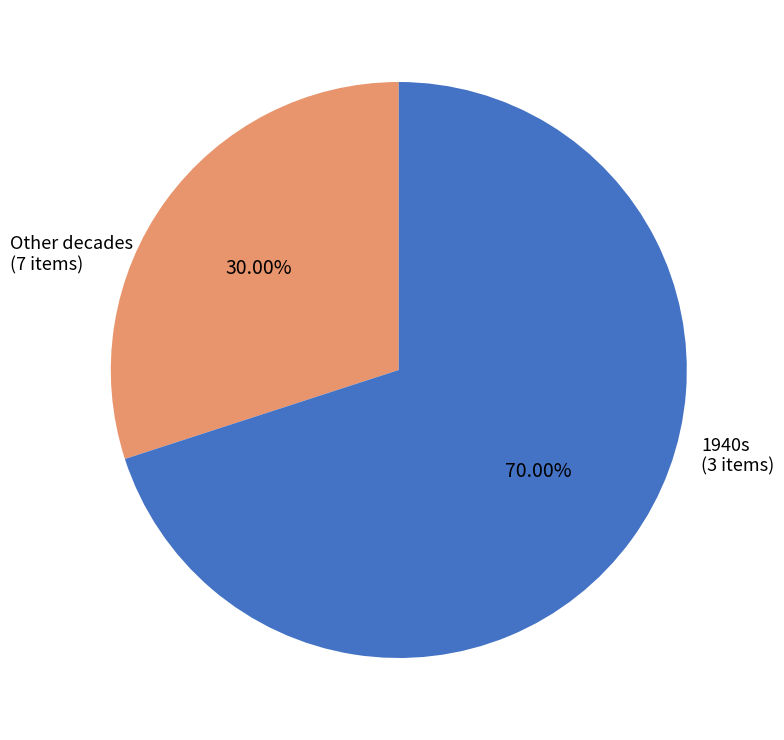

Between 1940s and Other decades, which is larger?

Other decades